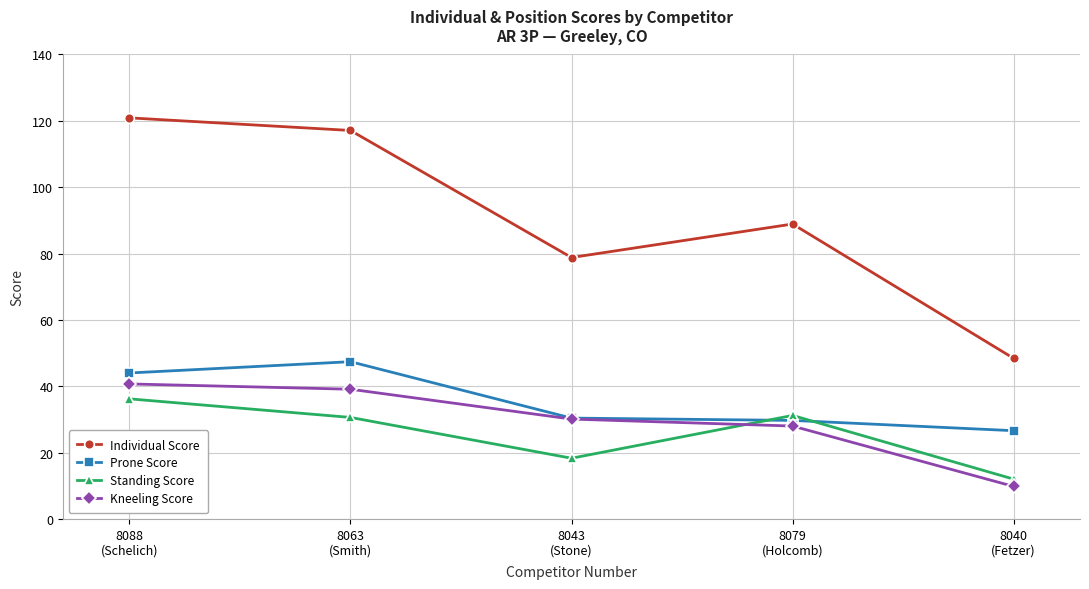

At which label does Kneeling Score first exceed 30?

8088
(Schelich)